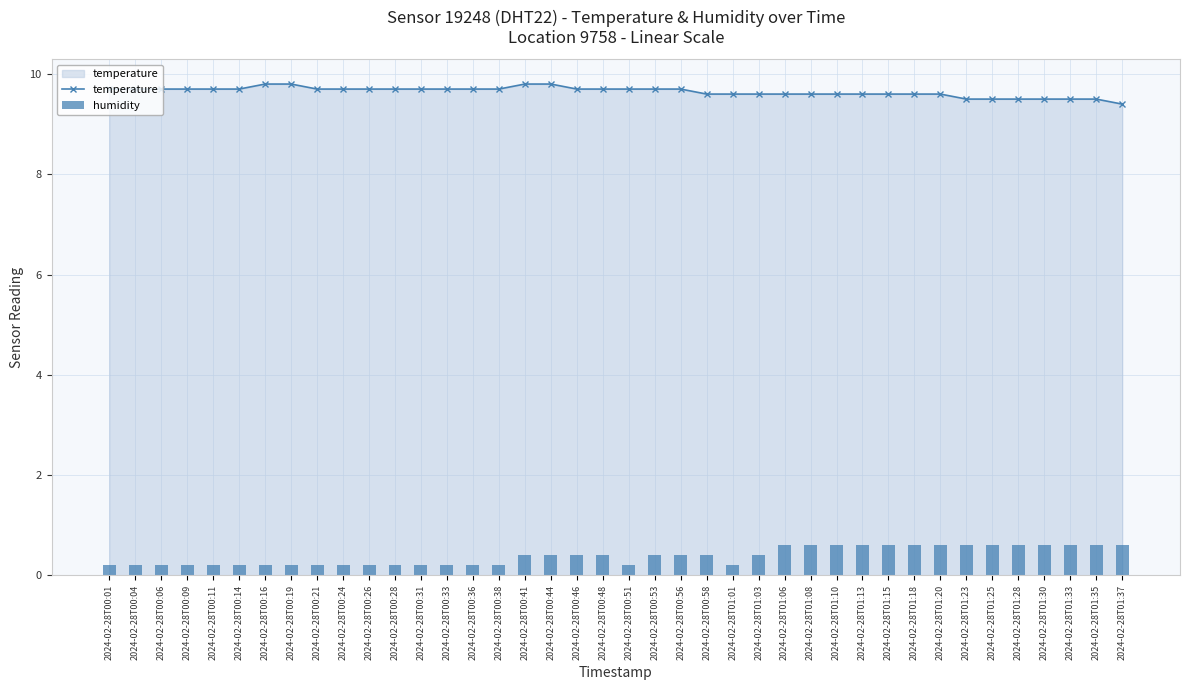

Reading right to left, extract all data points from this chart.

temperature: 9.4	9.5	9.5	9.5	9.5	9.5	9.5	9.6	9.6	9.6	9.6	9.6	9.6	9.6	9.6	9.6	9.6	9.7	9.7	9.7	9.7	9.7	9.8	9.8	9.7	9.7	9.7	9.7	9.7	9.7	9.7	9.7	9.8	9.8	9.7	9.7	9.7	9.7	9.7	9.7
humidity: 0.6	0.6	0.6	0.6	0.6	0.6	0.6	0.6	0.6	0.6	0.6	0.6	0.6	0.6	0.4	0.2	0.4	0.4	0.4	0.2	0.4	0.4	0.4	0.4	0.2	0.2	0.2	0.2	0.2	0.2	0.2	0.2	0.2	0.2	0.2	0.2	0.2	0.2	0.2	0.2